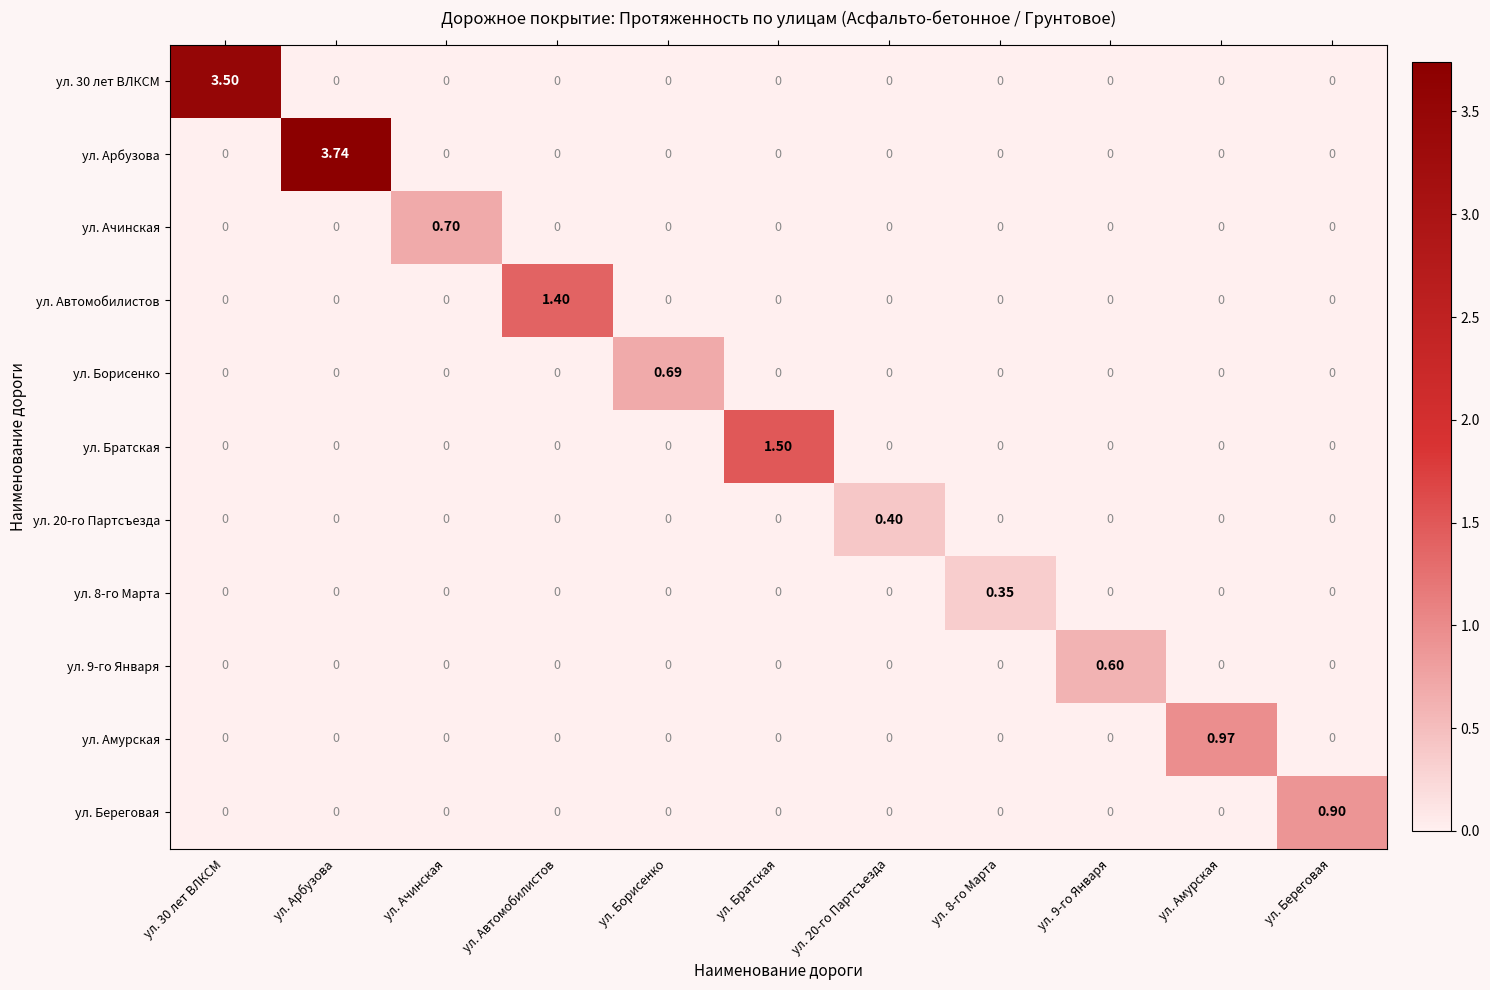

At which category is the sum across all series the highest?

ул. Арбузова